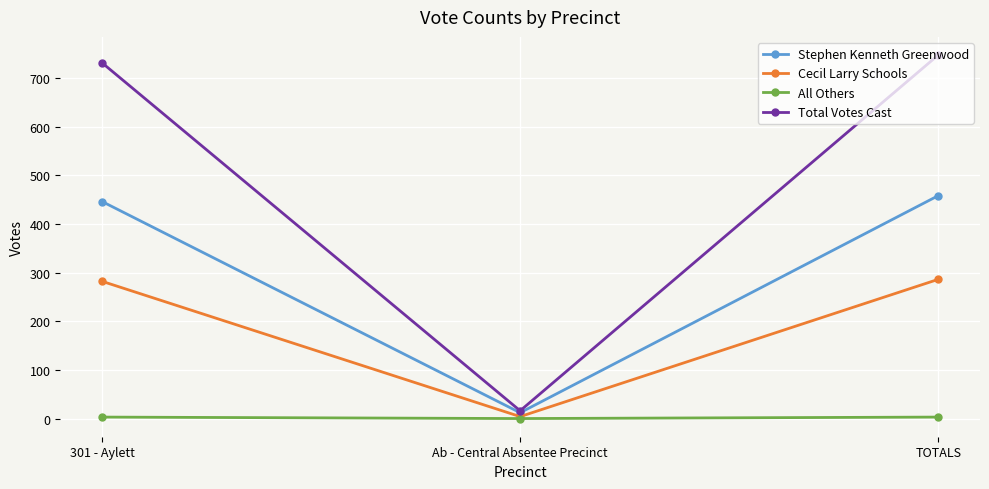

Between 301 - Aylett and TOTALS, which series saw the biggest shift?

Total Votes Cast